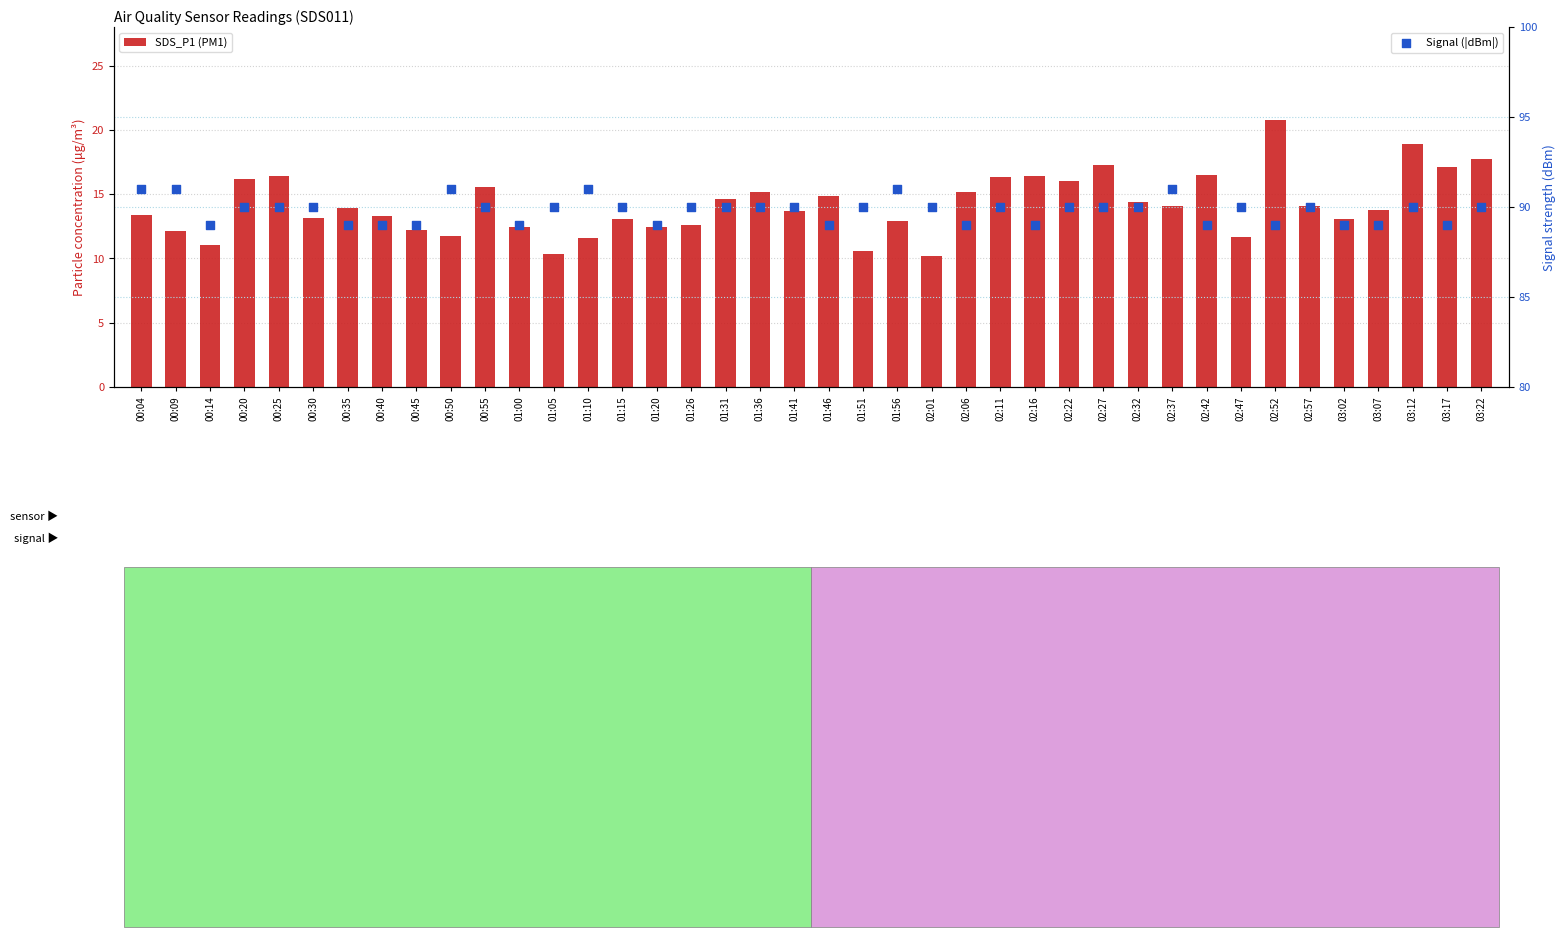

Which series has the widest spread of Y values?

SDS_P1 (PM1)